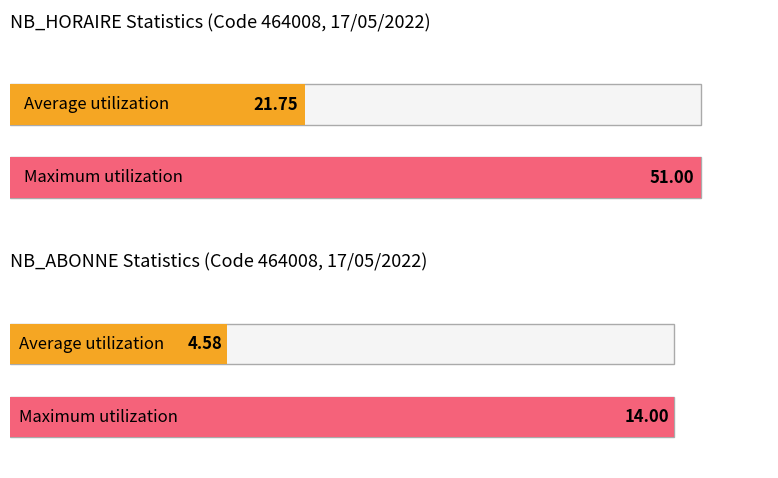

Rank the series at 21 from highest to lowest value.

NB_HORAIRE, NB_ABONNE